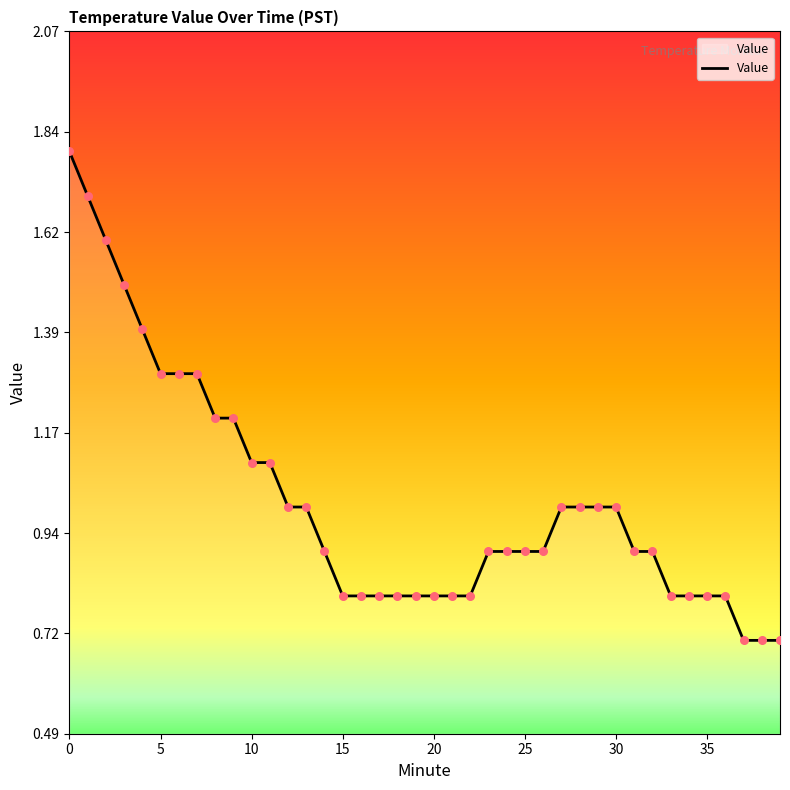

What is the difference between the maximum and minimum values?

1.1